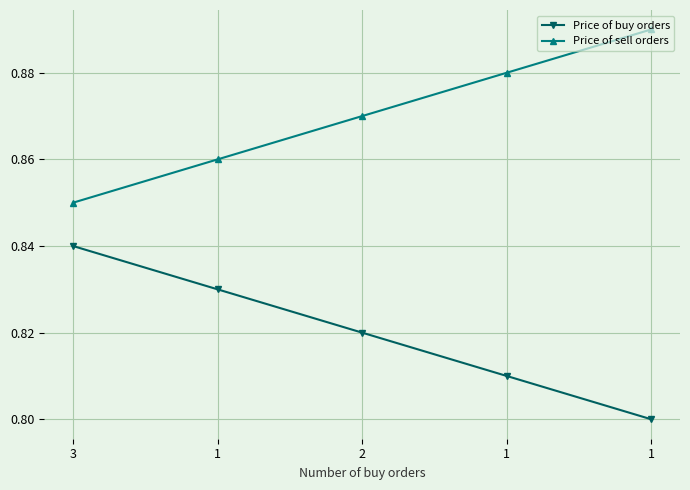

What are all the series names shown in the legend?

Price of buy orders, Price of sell orders